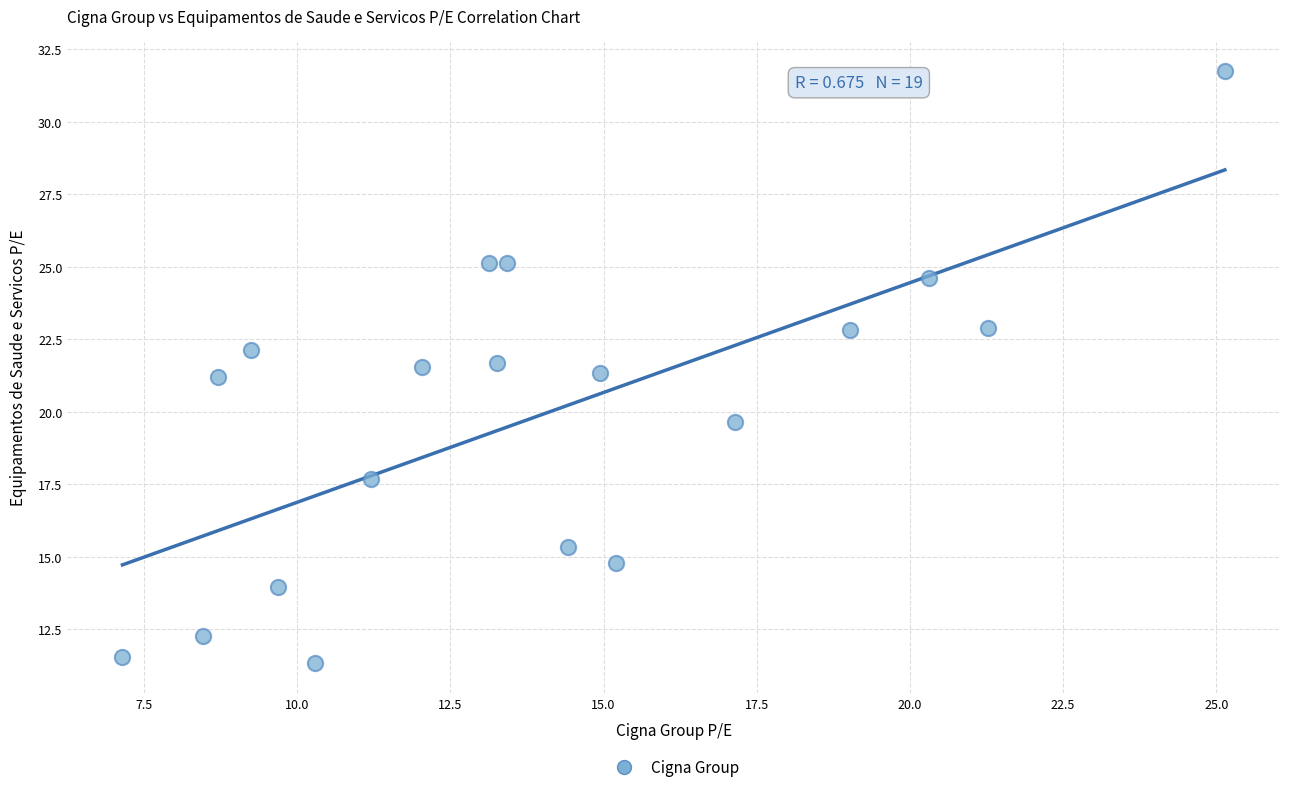

What is the range of X values (max minus min)?

18.0